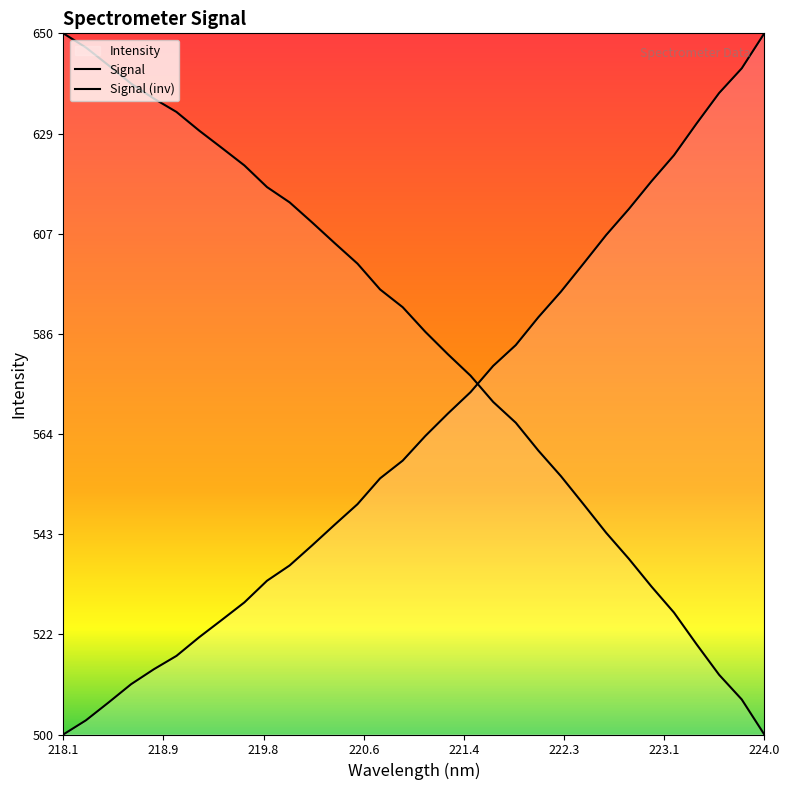

Does the chart display data point markers on the line(s)?

No